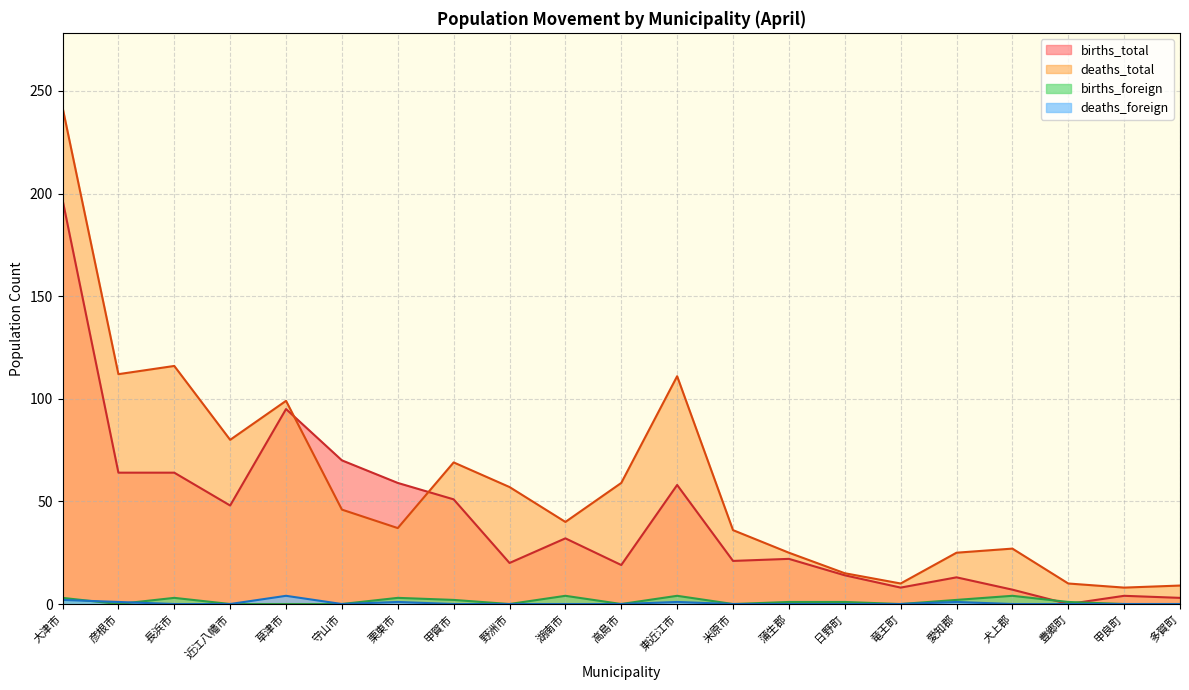

What are all the series names shown in the legend?

births_total, deaths_total, births_foreign, deaths_foreign